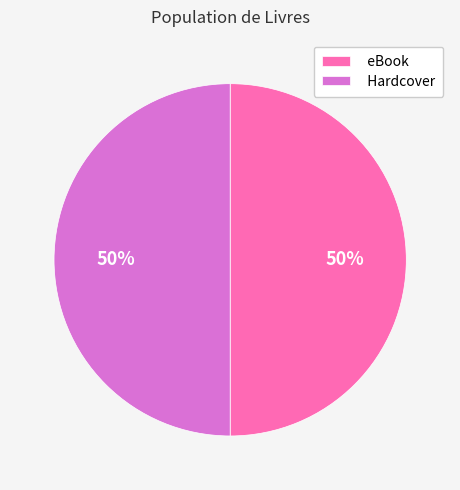

To the nearest percent, what is the average slice percentage?

50%